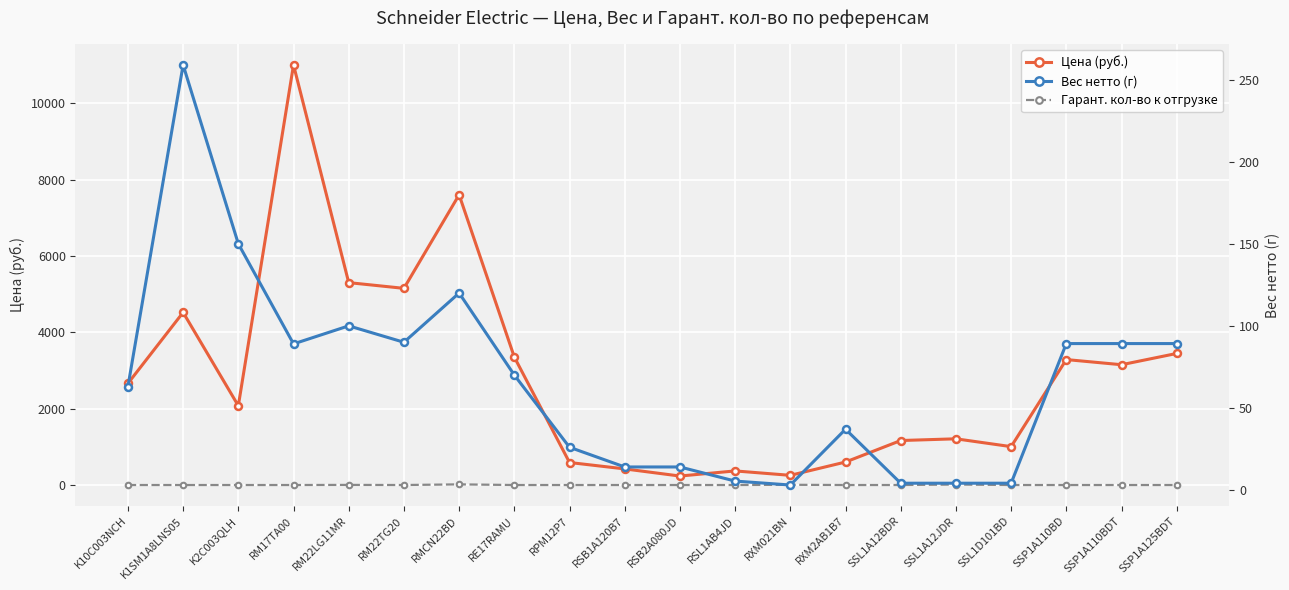

Does the chart display data point markers on the line(s)?

Yes